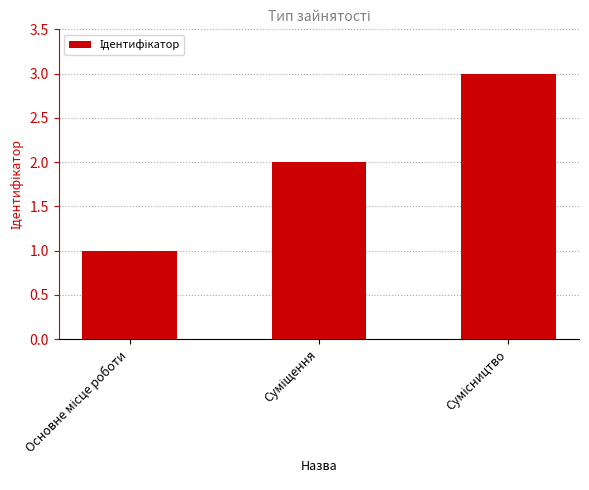

How many distinct data groups are displayed?

1